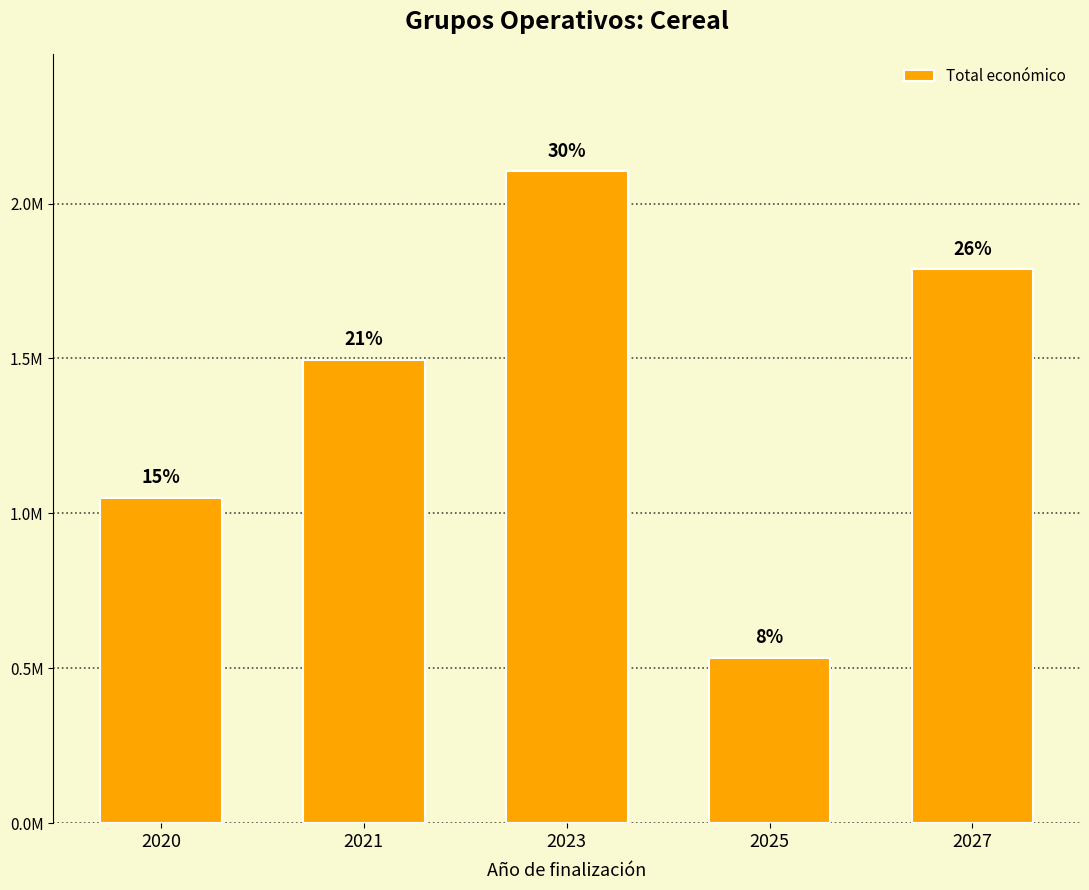

Rank the categories by value from highest to lowest.

2023, 2027, 2021, 2020, 2025